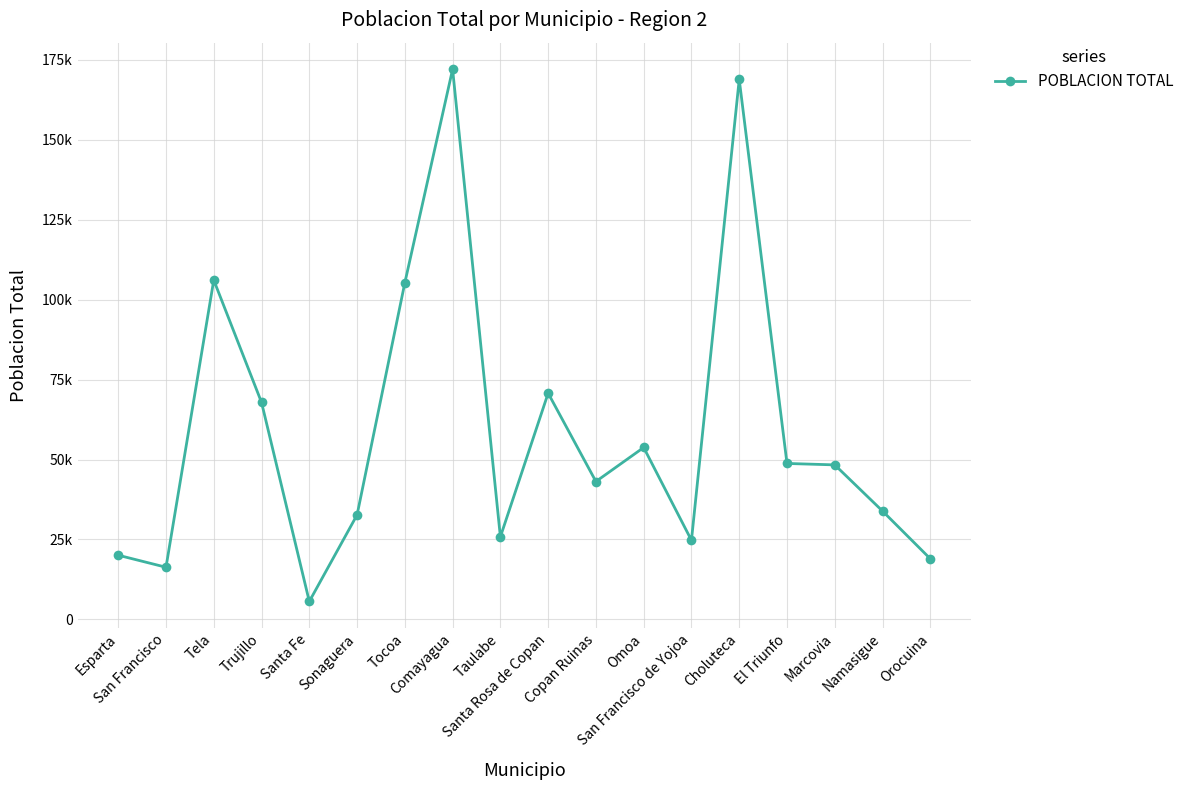

Reading left to right, list all the values displayed in this chart.

20078.5	16314.8	106135.5	67877.7	5610.6	32686.5	105294.5	172068.7	25813.8	70756.8	43131.1	53770.7	24739.7	168898.4	48777.6	48332.6	33888.0	18970.2